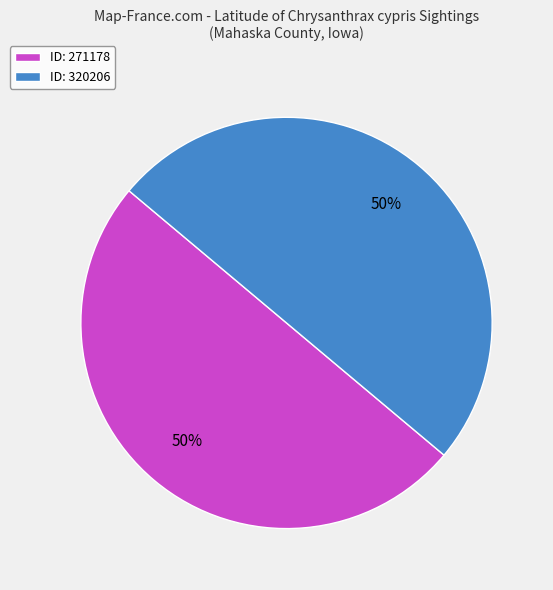

How many slices are in this pie chart?

2